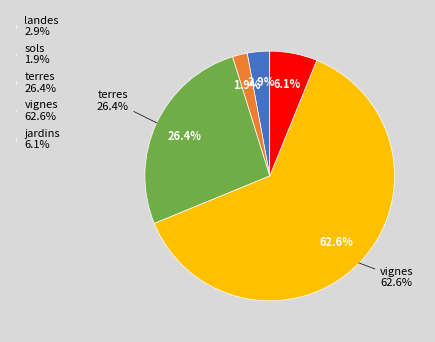

How many slices are in this pie chart?

5